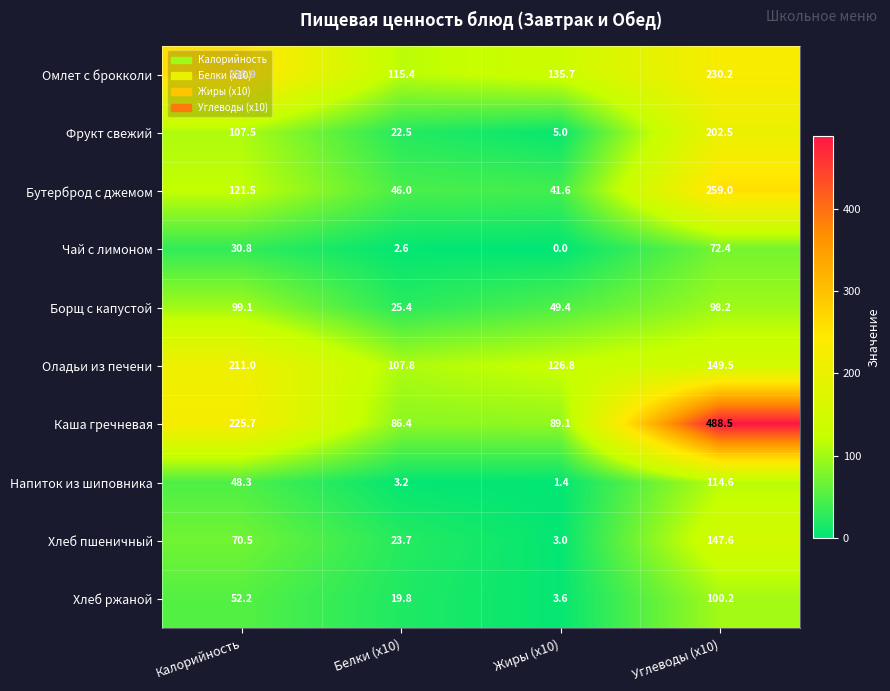

What is the total value across all series at Калорийность?

1225.5